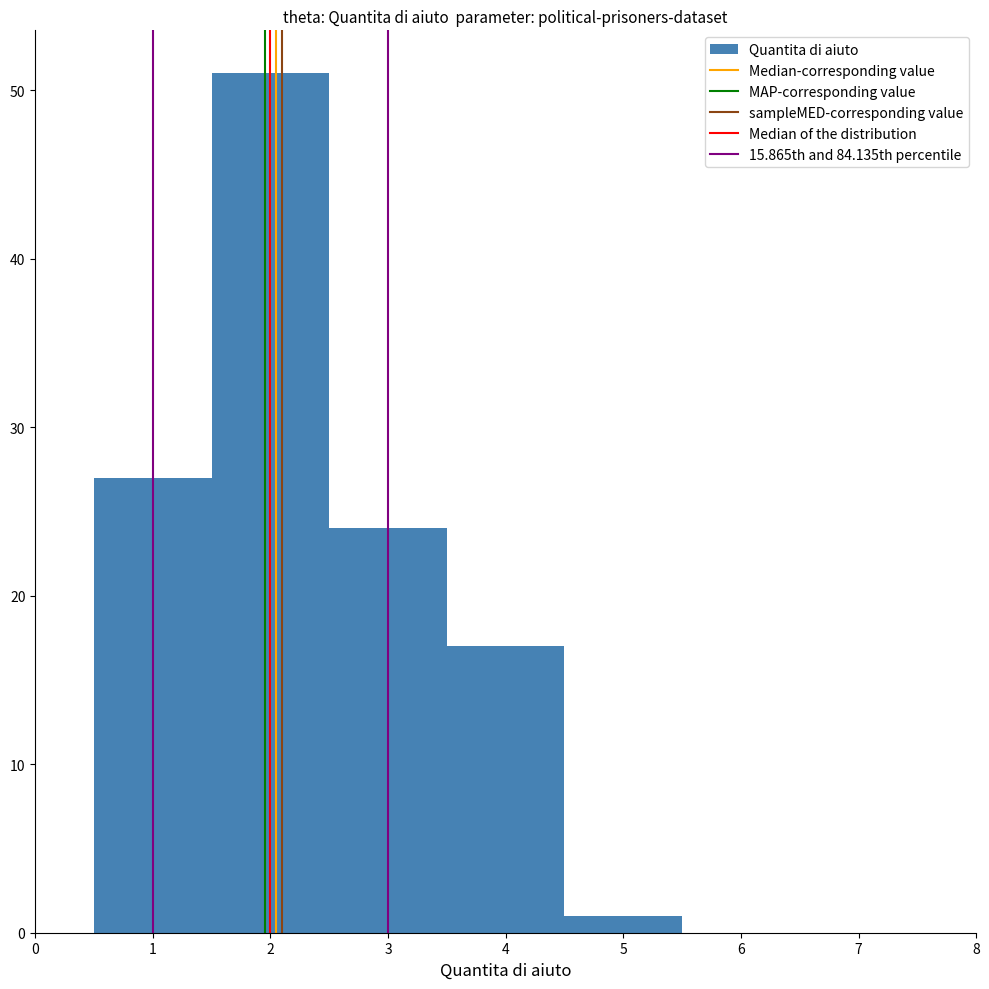

Reading left to right, list every bar in this chart as the range it spans on the x-axis followed by its height. The values are not printed on the chart, so give them approximately, as read against the axis.

0.5 to 1.5: 27
1.5 to 2.5: 51
2.5 to 3.5: 24
3.5 to 4.5: 17
4.5 to 5.5: 1
5.5 to 6.5: 0